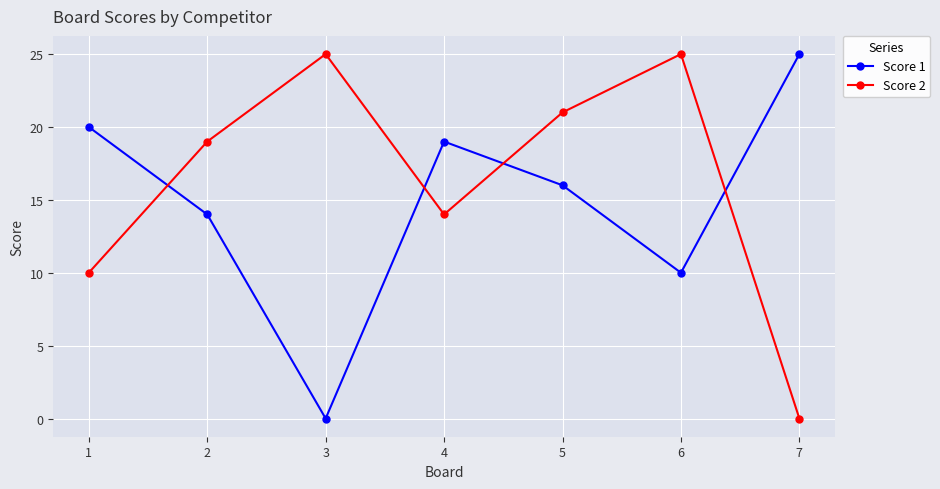

Between 6 and 7, which series saw the biggest shift?

Score 2